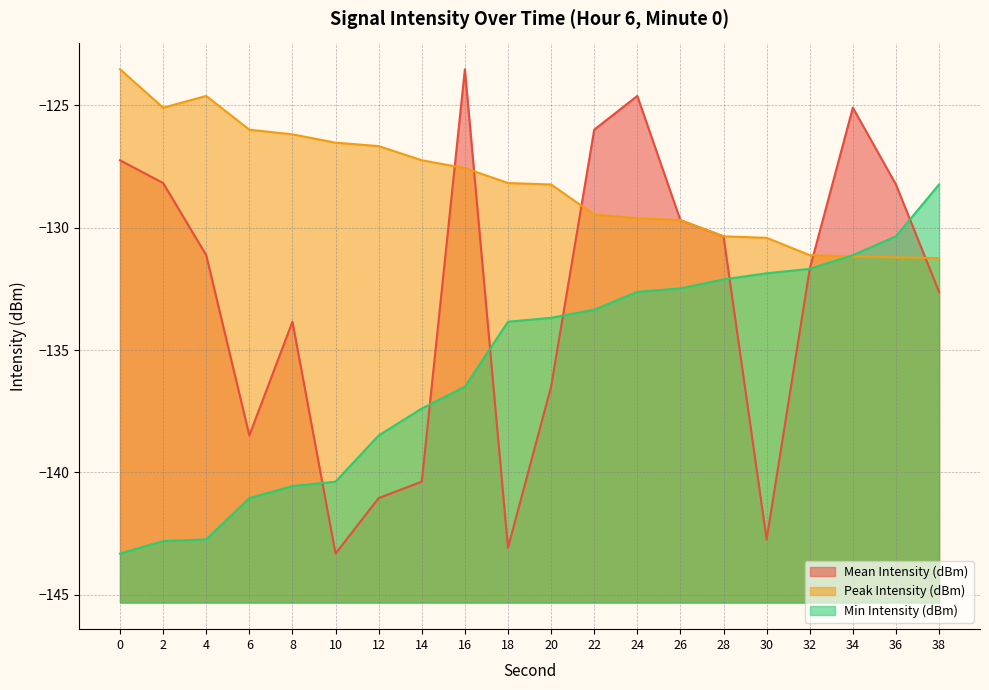

Which series ends up on top after the final intersection of Peak Intensity (dBm) and Mean Intensity (dBm)?

Peak Intensity (dBm)